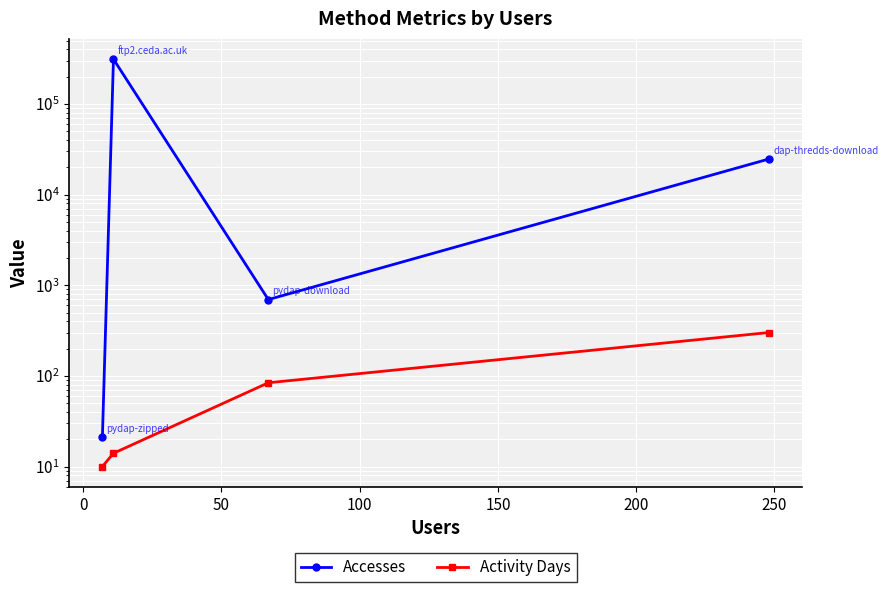

What is the label of the 1st point from the right?

100